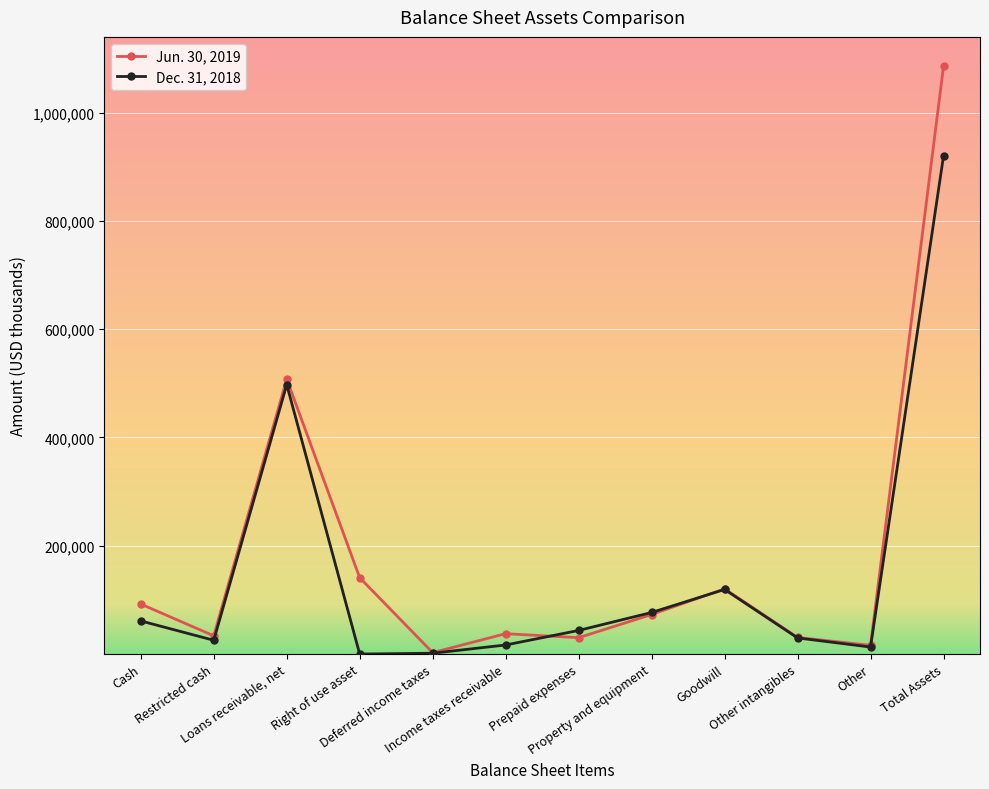

What position from the right is Deferred income taxes?

8